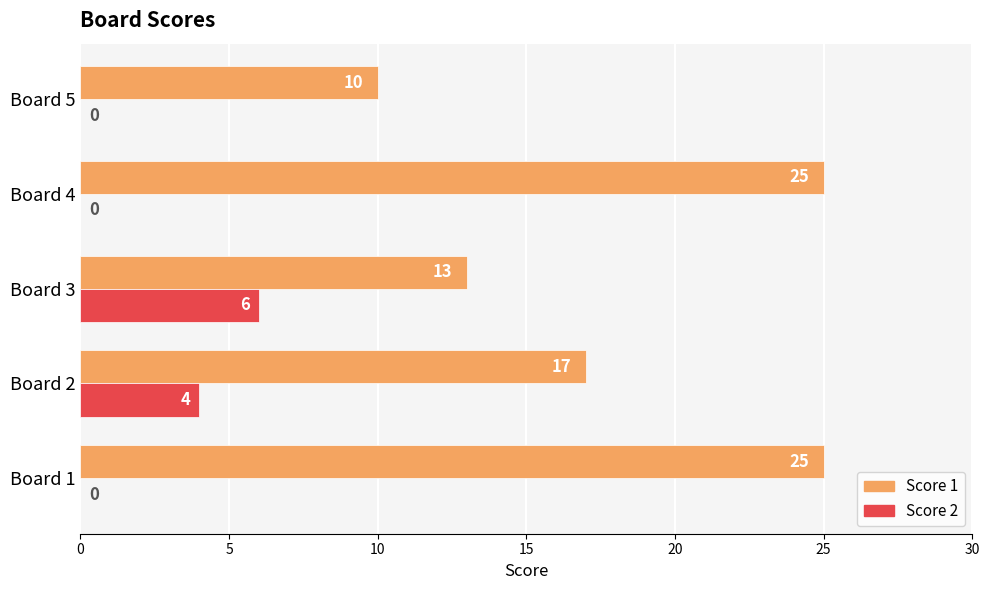

Which series has the largest range (max minus min)?

Score 1